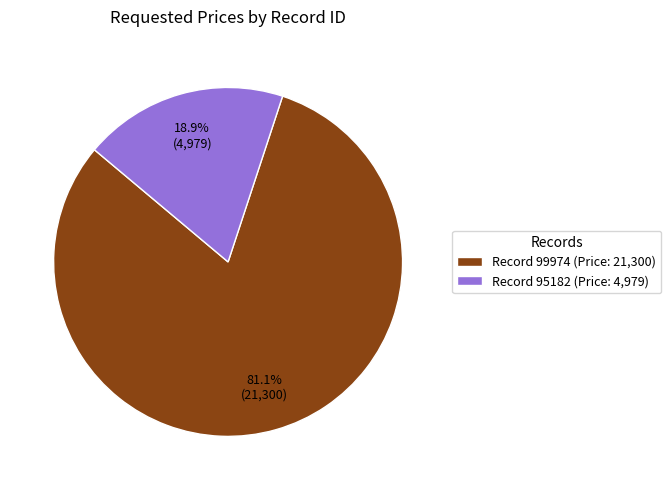

What is the smallest slice in the pie chart?

Record 95182 (Price: 4,979)